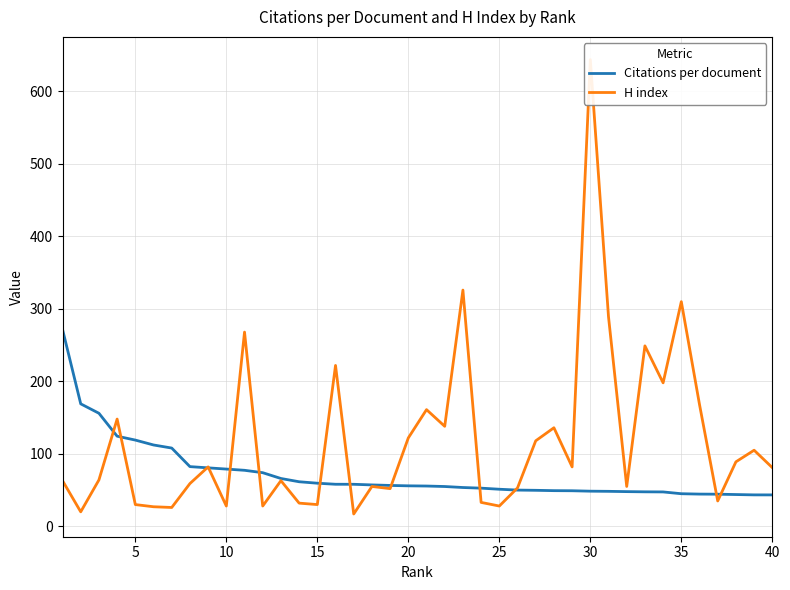

What is the lowest value of the Citations per document series?

43.4